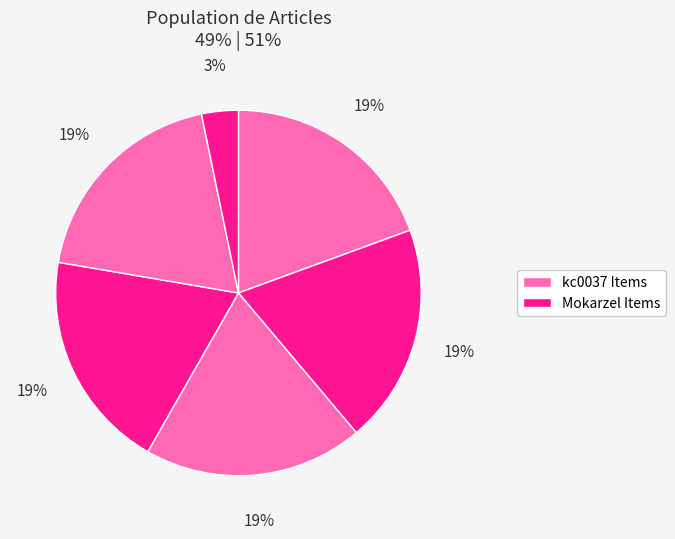

How many slices are in this pie chart?

6